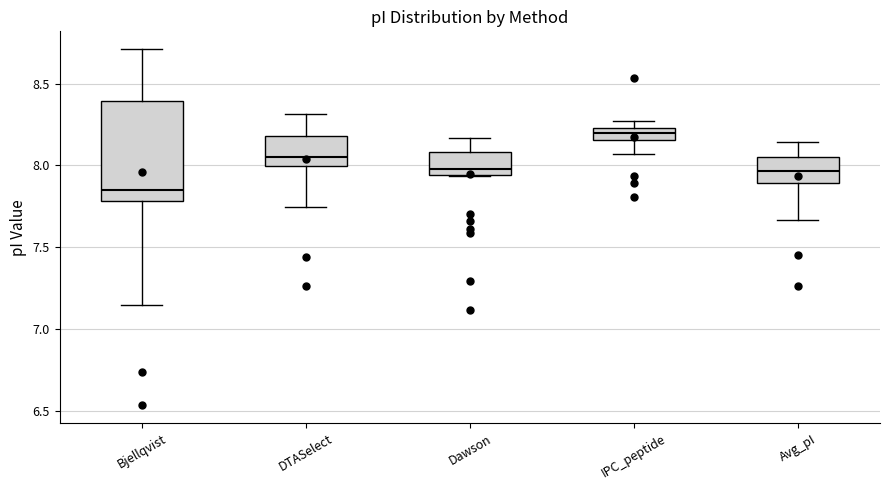

Where does the upper whisker of the box for DTASelect end on the y-axis? The values are not printed on the chart, so give them approximately, as read against the axis.

8.30